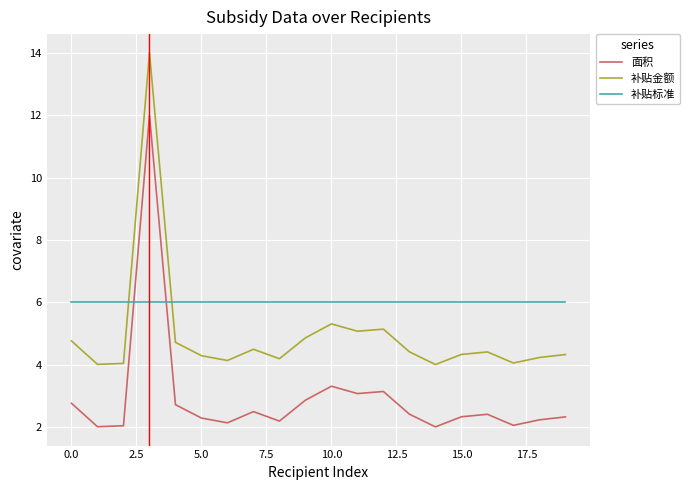

At how many categories does at least one series exceed 11?

1